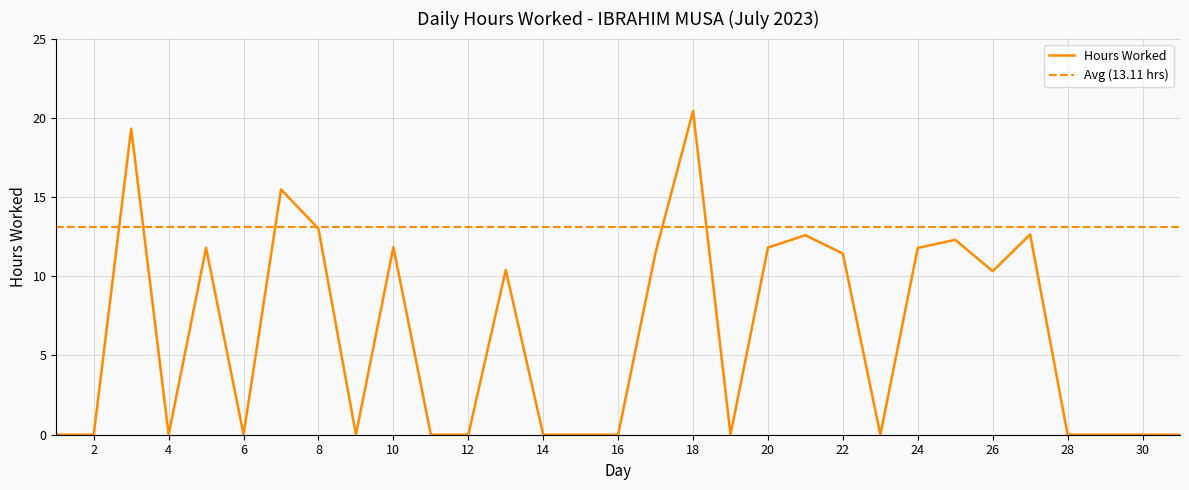

Reading left to right, what are all the values shown in this chart?

0.0	0.0	19.3	0.0	11.8	0.0	15.5	13.0	0.0	11.8	0.0	0.0	10.4	0.0	0.0	0.0	11.5	20.4	0.0	11.8	12.6	11.4	0.0	11.8	12.3	10.3	12.6	0.0	0.0	0.0	0.0